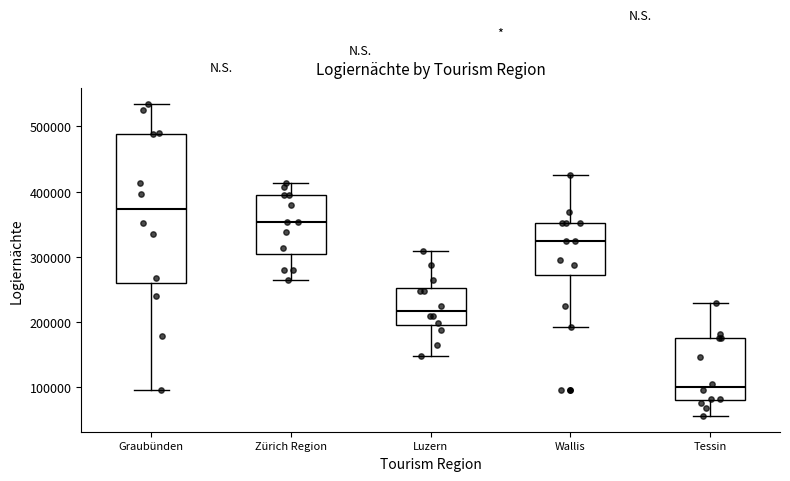

Reading left to right, transcribe this box plot: for each box, give where its median line is, the range the box spans, and where its two whiskers end, as read against the y-axis. The values are not printed on the chart, so give them approximately, as read against the axis.

Graubünden: median 370000, box 260000 to 490000, whiskers 100000 to 530000
Zürich Region: median 350000, box 300000 to 400000, whiskers 270000 to 410000
Luzern: median 220000, box 200000 to 250000, whiskers 150000 to 310000
Wallis: median 320000, box 270000 to 350000, whiskers 190000 to 420000
Tessin: median 100000, box 80000 to 180000, whiskers 60000 to 230000